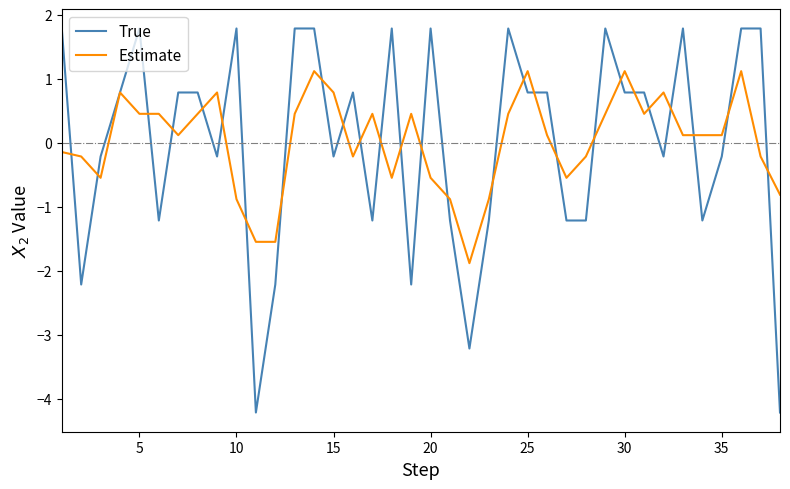

Rank the series by their maximum value, from highest to lowest.

True, Estimate